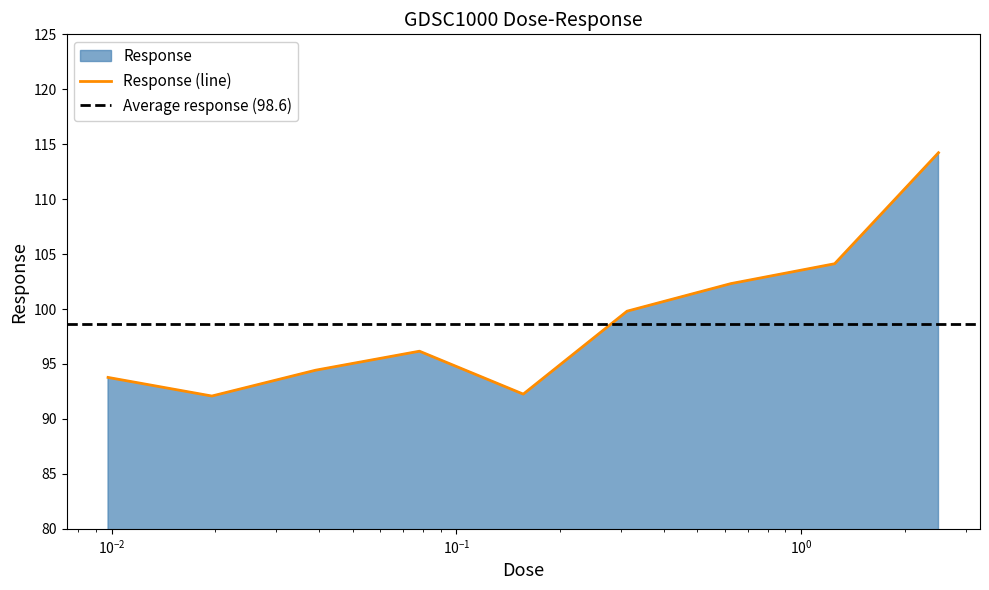

Does the chart have visible grid lines?

No